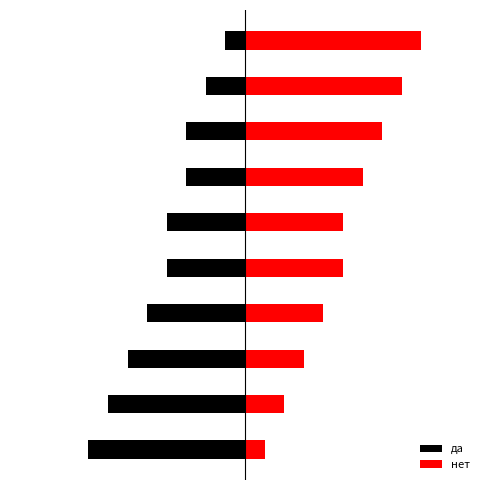

What is the total value across all series at 2?

-3